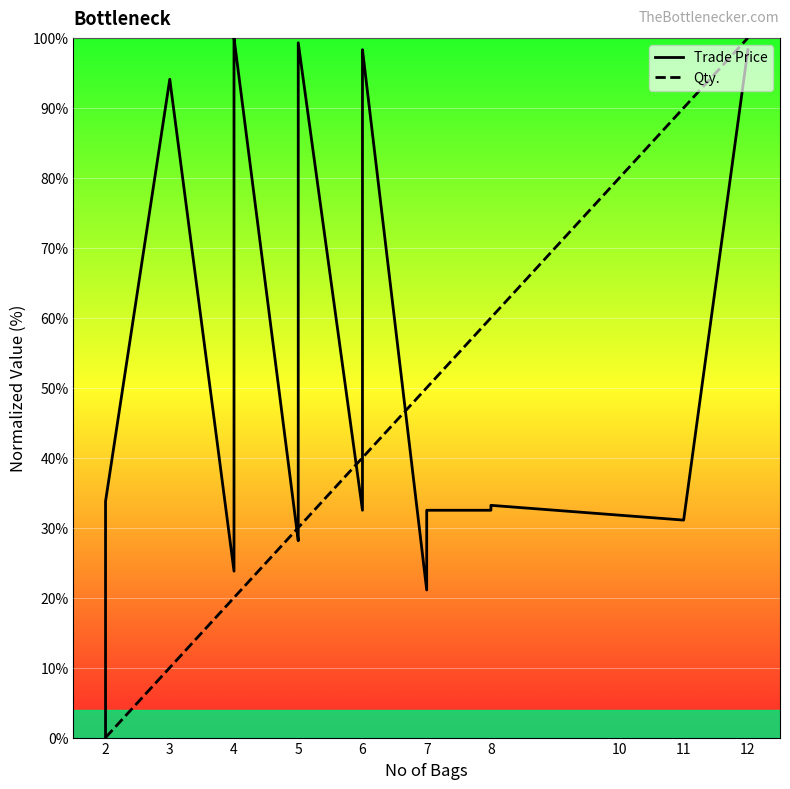

Which series ends up on top after the final intersection of Trade Price and Qty.?

Qty.